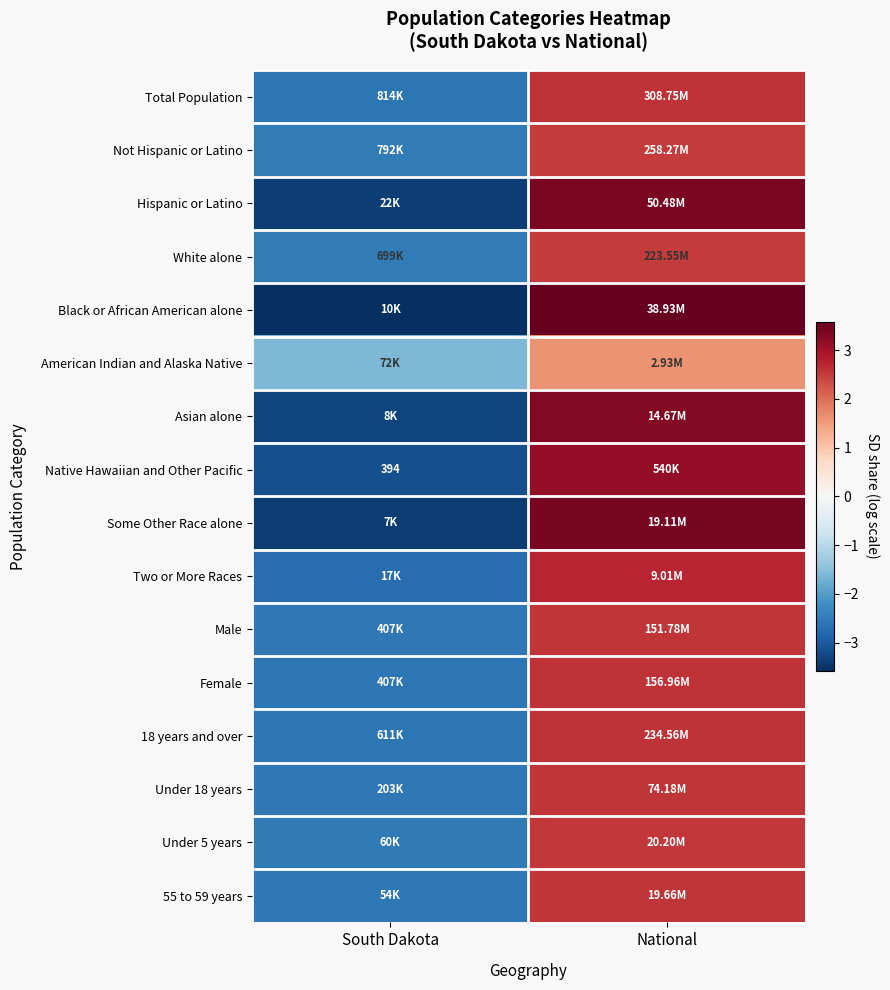

Which has a higher value, South Dakota or National?

National